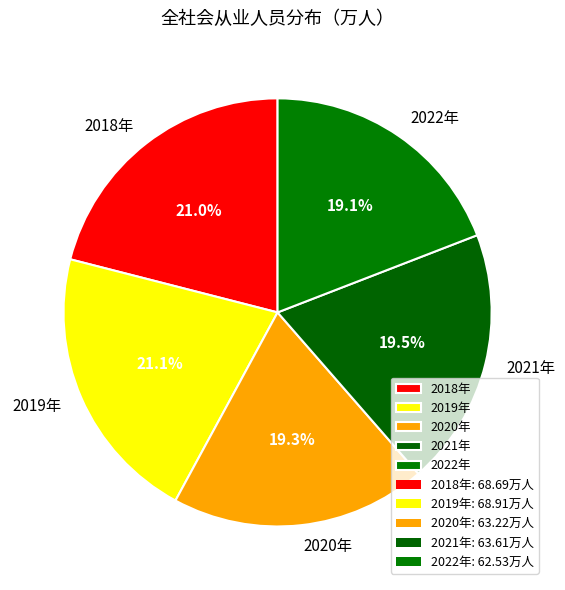

To the nearest percent, what portion does 2022年 represent?

19%